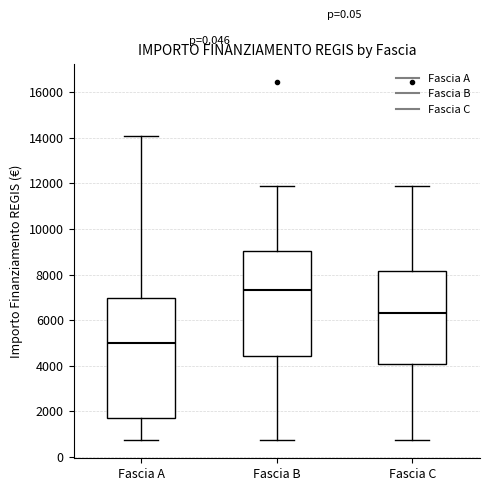

Where is the upper edge of the box for Fascia C on the y-axis? The values are not printed on the chart, so give them approximately, as read against the axis.

8200